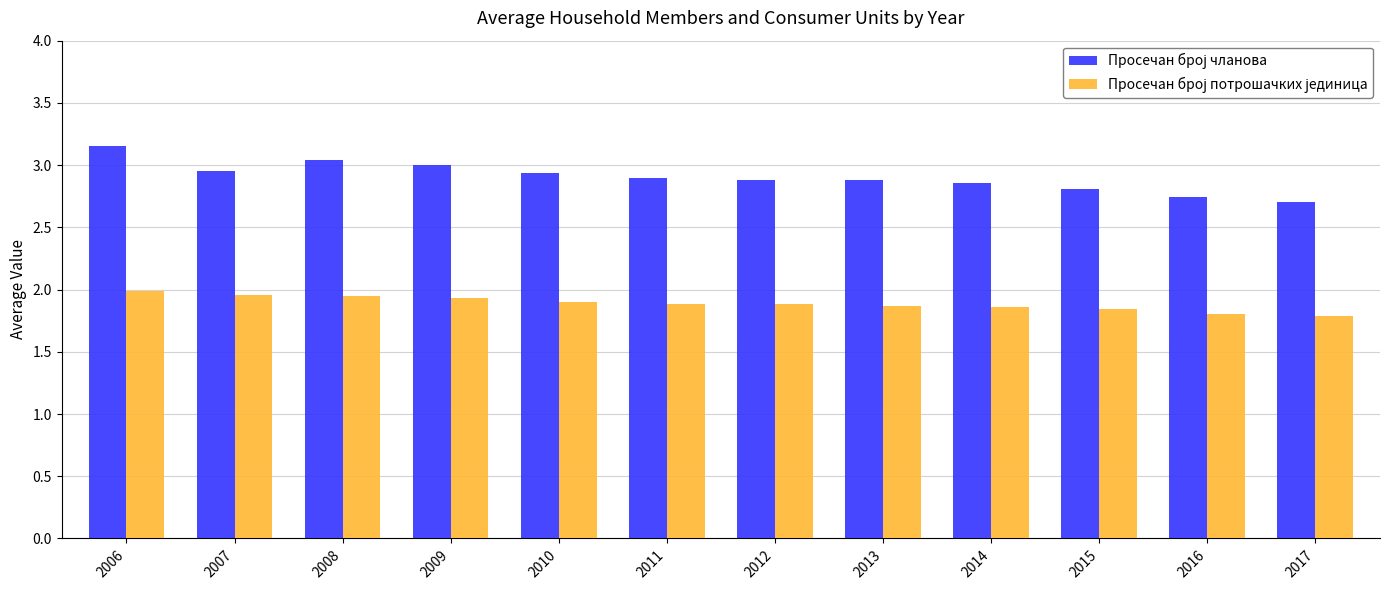

How many bars are there in total?

24